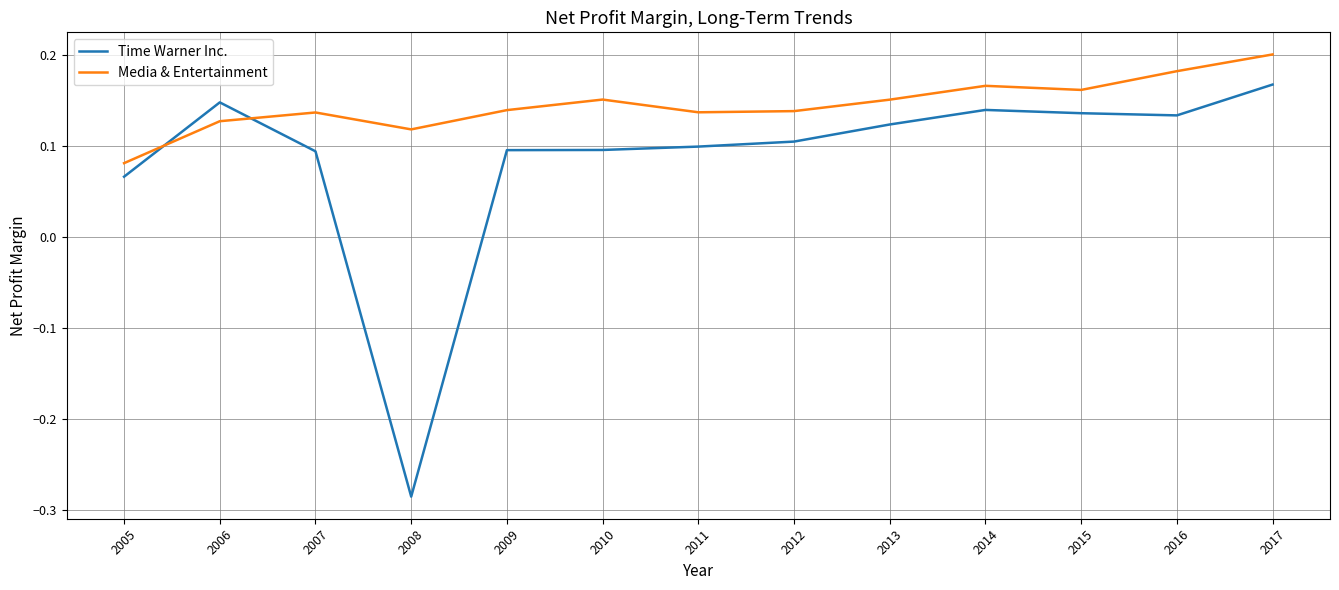

At which label does Time Warner Inc. reach its minimum?

2008